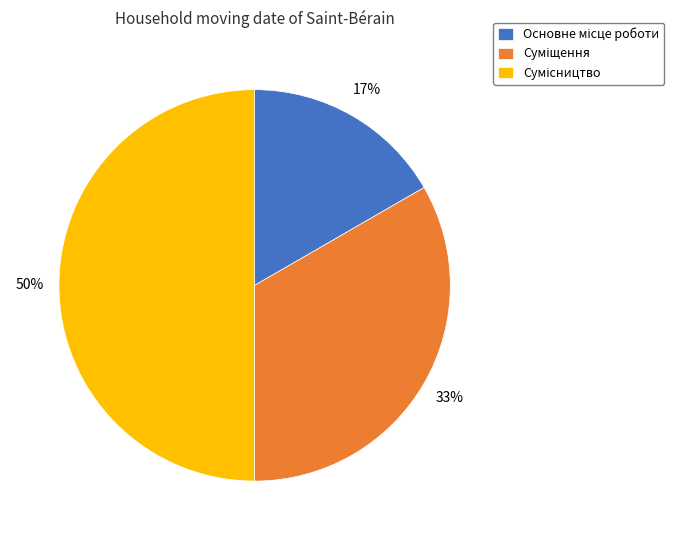

To the nearest percent, what is the difference between the largest and smallest slice percentages?

33%